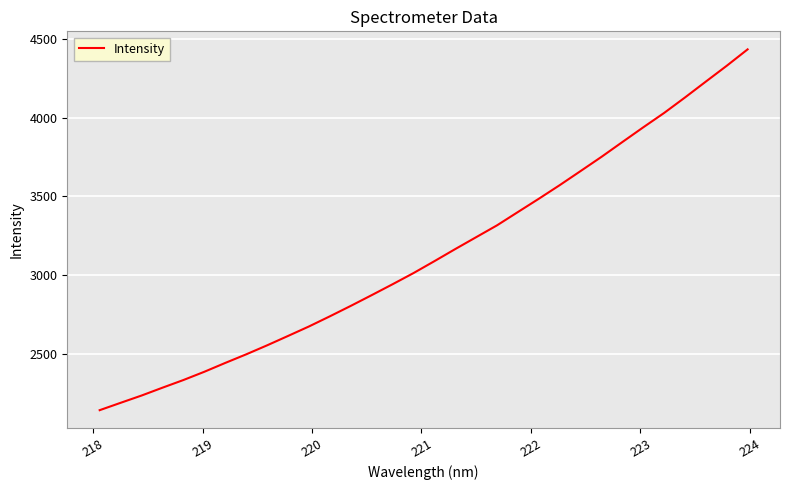

What is the difference between the maximum and minimum values?

2292.2